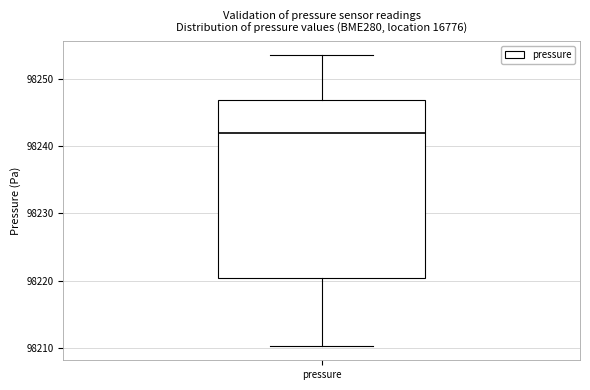

Read this box plot against the y-axis: the position of the median line, the range covered by the box, and the ends of both whiskers. The values are not printed on the chart, so give them approximately, as read against the axis.

median 98242, box 98220 to 98247, whiskers 98210 to 98254